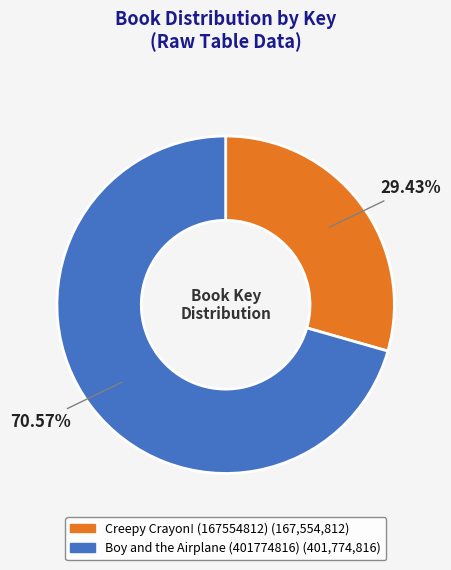

True or false: Boy and the Airplane (401774816) accounts for 77% of the total.

False